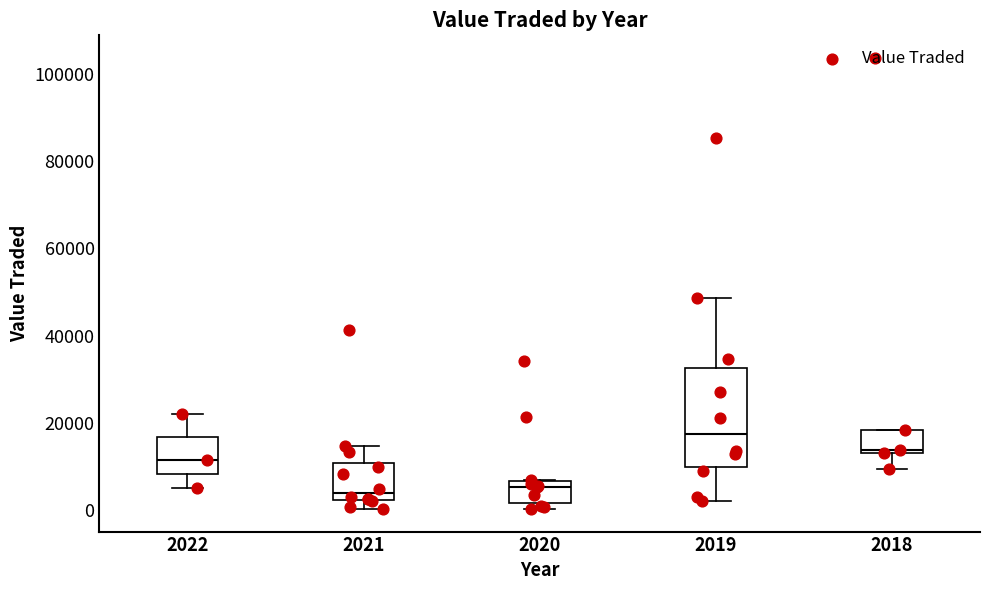

Where is the upper edge of the box at x = 2019 on the y-axis? The values are not printed on the chart, so give them approximately, as read against the axis.

32000